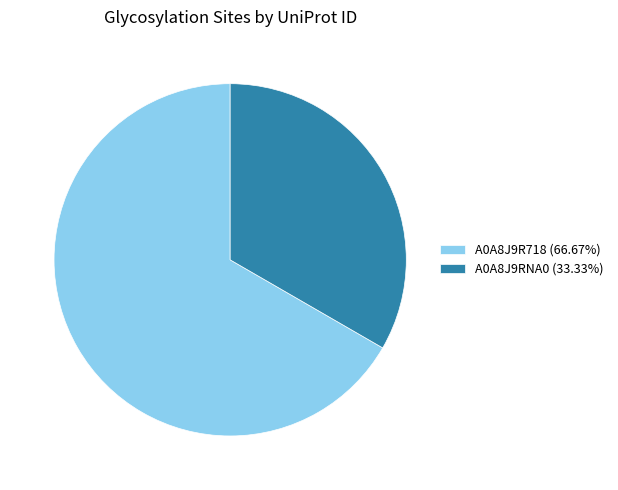

Combined, do A0A8J9RNA0 and A0A8J9R718 account for over 50%?

Yes